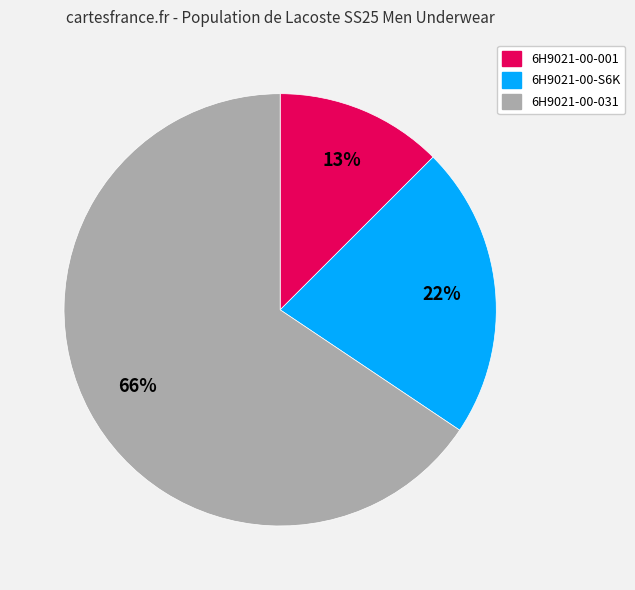

Is it true that 6H9021-00-S6K is 11% of the pie?

False